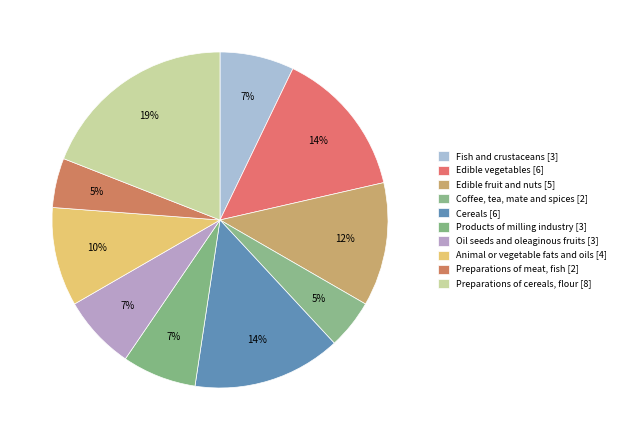

What is the ratio of the value at Preparations of cereals, flour to the value at Edible fruit and nuts?

1.6